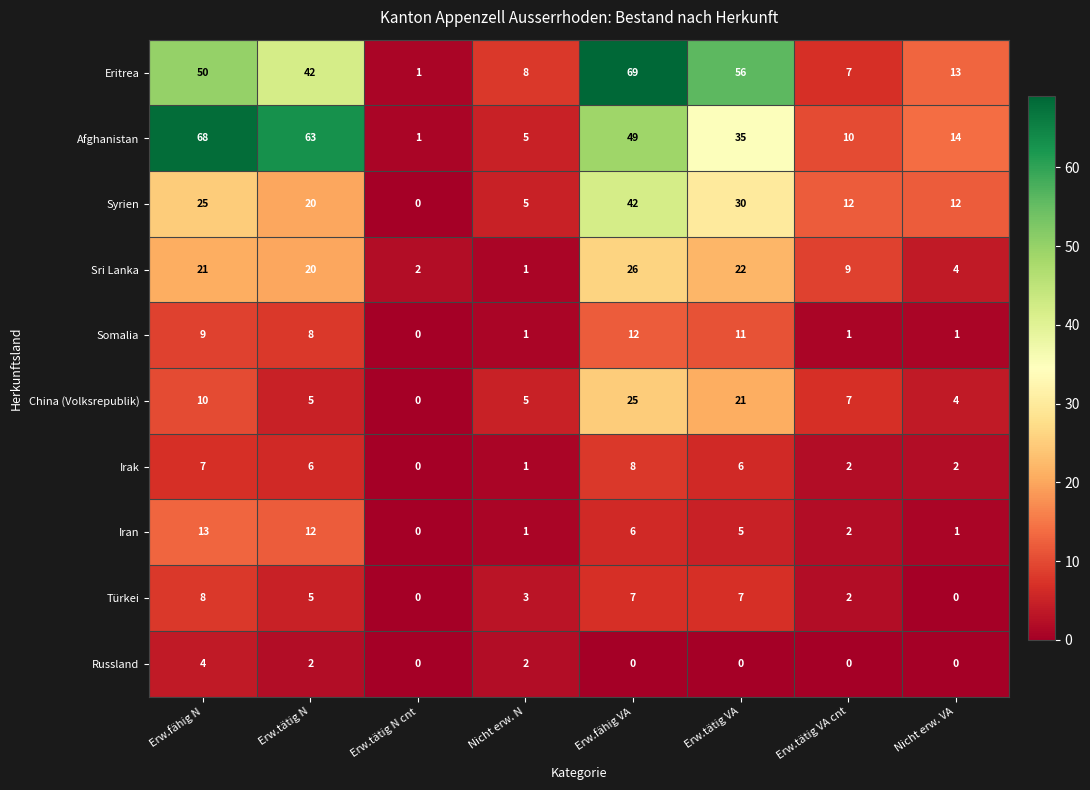

What is the greatest value displayed?

69